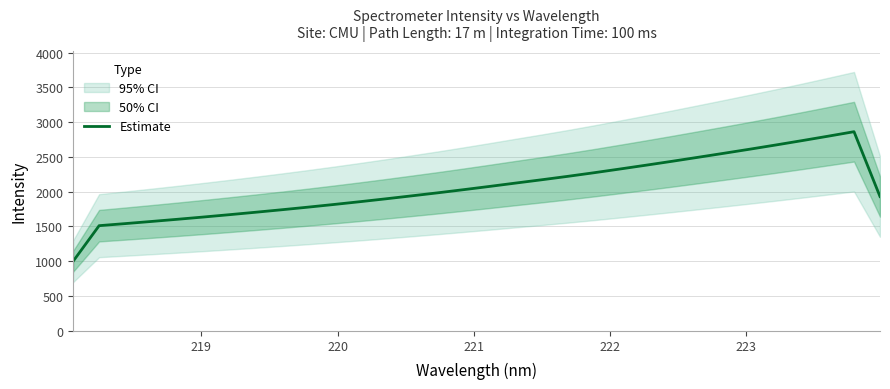

What is the maximum value for Estimate?

2863.6